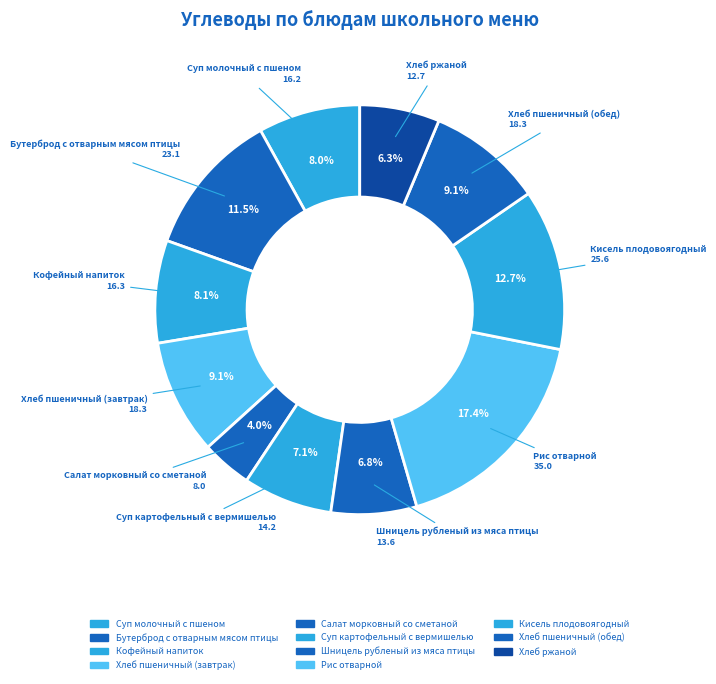

Is there a majority slice in this chart?

No